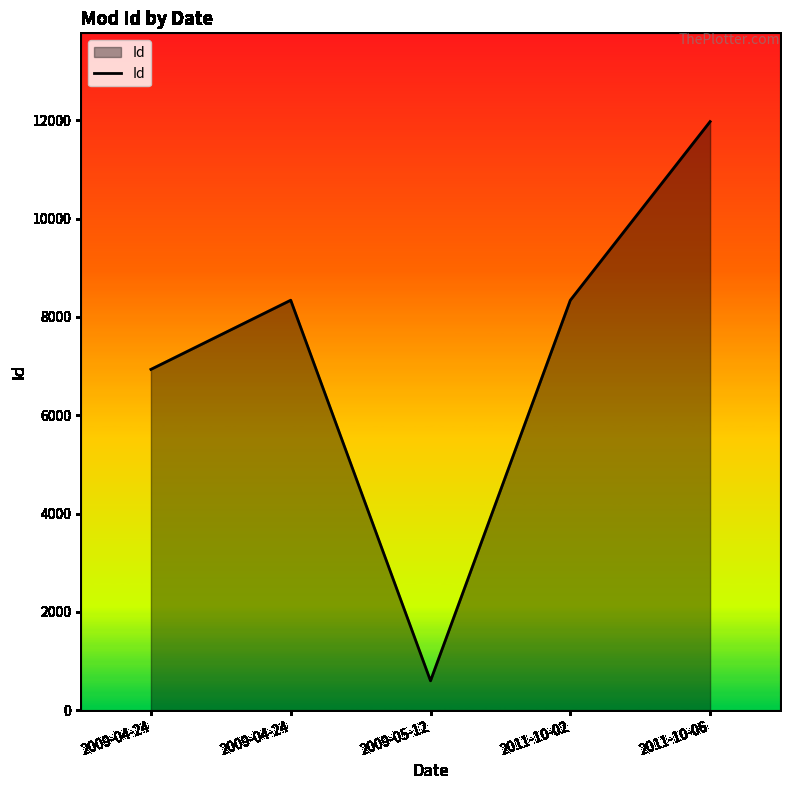

Reading left to right, list all the values displayed in this chart.

6932	8339	596	8338	11973